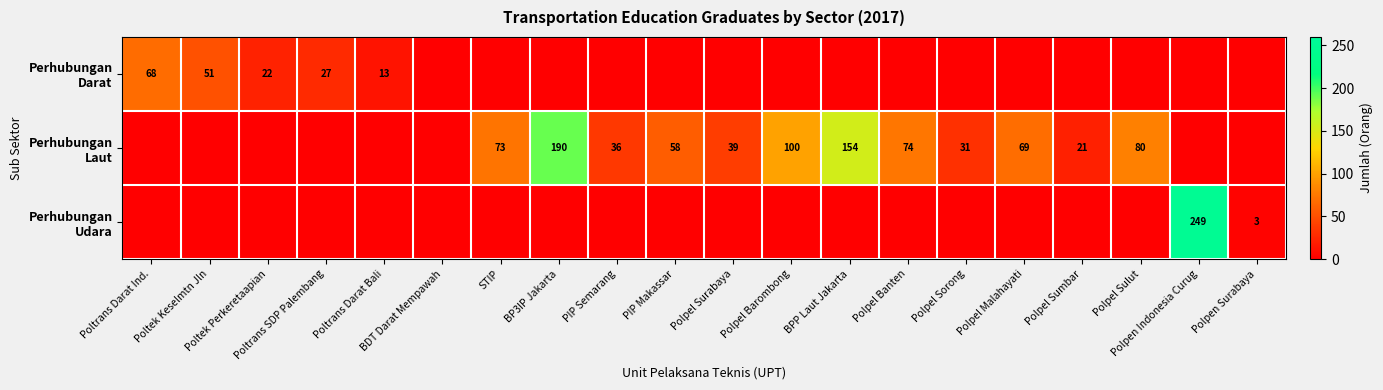

Between Poltek Keselmtn Jln and Polpel Surabaya, which is larger?

Poltek Keselmtn Jln